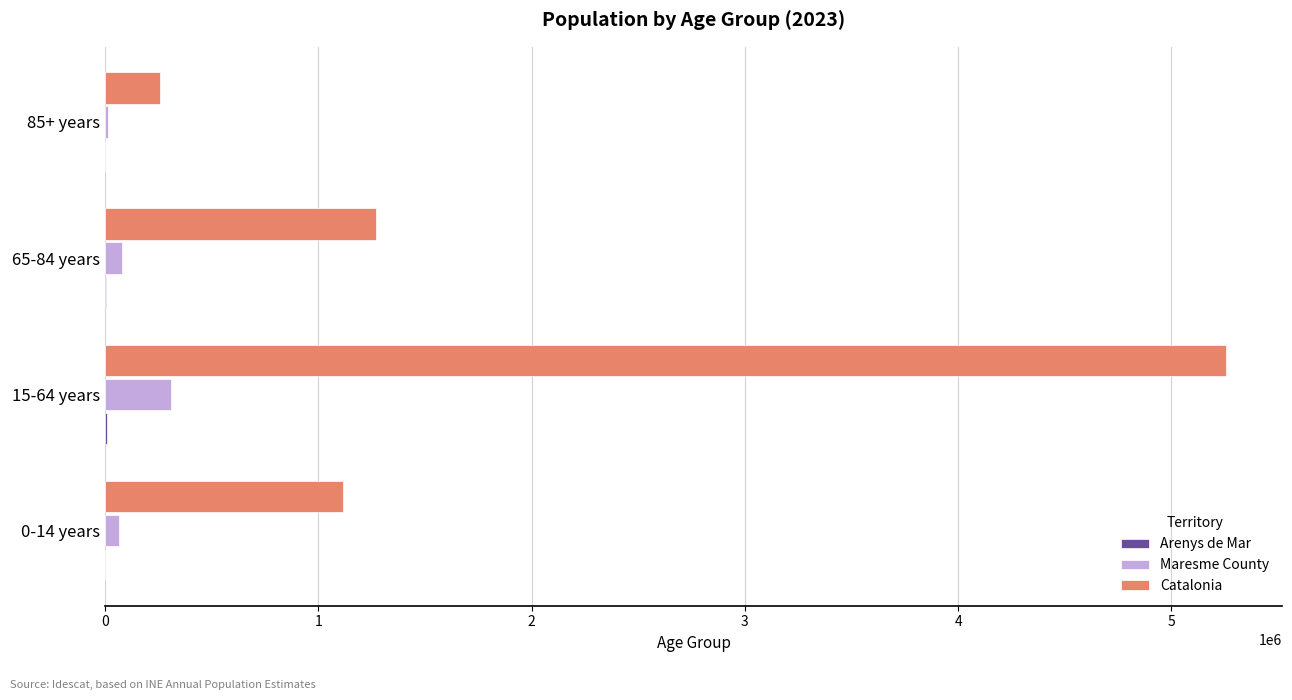

Where is Catalonia nearest to the value 2756175?

65-84 years